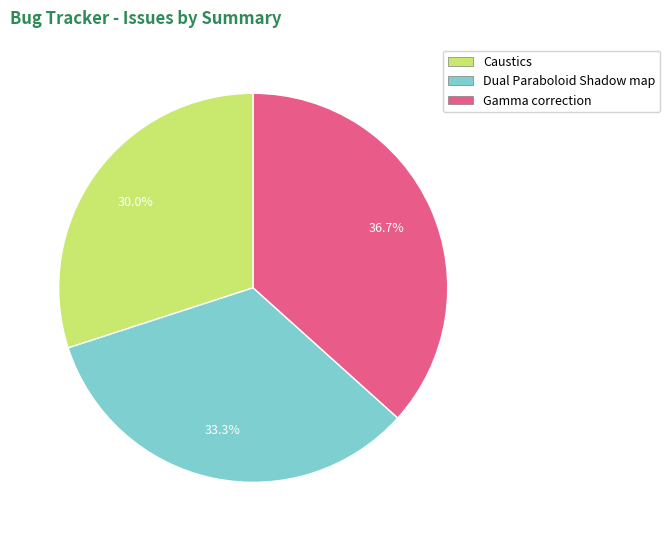

What is the ratio of the value at Dual Paraboloid Shadow map to the value at Caustics?

1.1